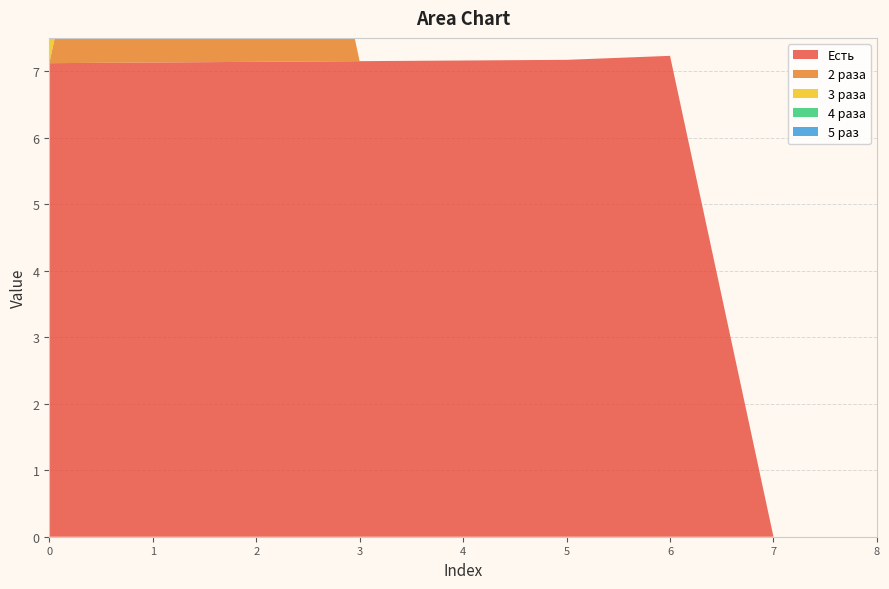

Reading right to left, what are all the values shown in this chart?

Есть: 1 раз_8=0.0	1 раз_7=0.0	1 раз_6=7.2	1 раз_5=7.2	1 раз_4=7.2	1 раз_3=7.2	1 раз_2=7.1	1 раз_1=7.1	1 раз_0=7.1
2 раза: 1 раз_8=0.0	1 раз_7=0.0	1 раз_6=0.0	1 раз_5=0.0	1 раз_4=0.0	1 раз_3=0.0	1 раз_2=7.2	1 раз_1=7.2	1 раз_0=0.0
3 раза: 1 раз_8=0.0	1 раз_7=0.0	1 раз_6=0.0	1 раз_5=0.0	1 раз_4=0.0	1 раз_3=0.0	1 раз_2=0.0	1 раз_1=7.2	1 раз_0=7.1
4 раза: 1 раз_8=0.0	1 раз_7=0.0	1 раз_6=0.0	1 раз_5=0.0	1 раз_4=0.0	1 раз_3=0.0	1 раз_2=0.0	1 раз_1=0.0	1 раз_0=7.1
5 раз: 1 раз_8=0.0	1 раз_7=0.0	1 раз_6=0.0	1 раз_5=0.0	1 раз_4=0.0	1 раз_3=0.0	1 раз_2=0.0	1 раз_1=0.0	1 раз_0=7.1